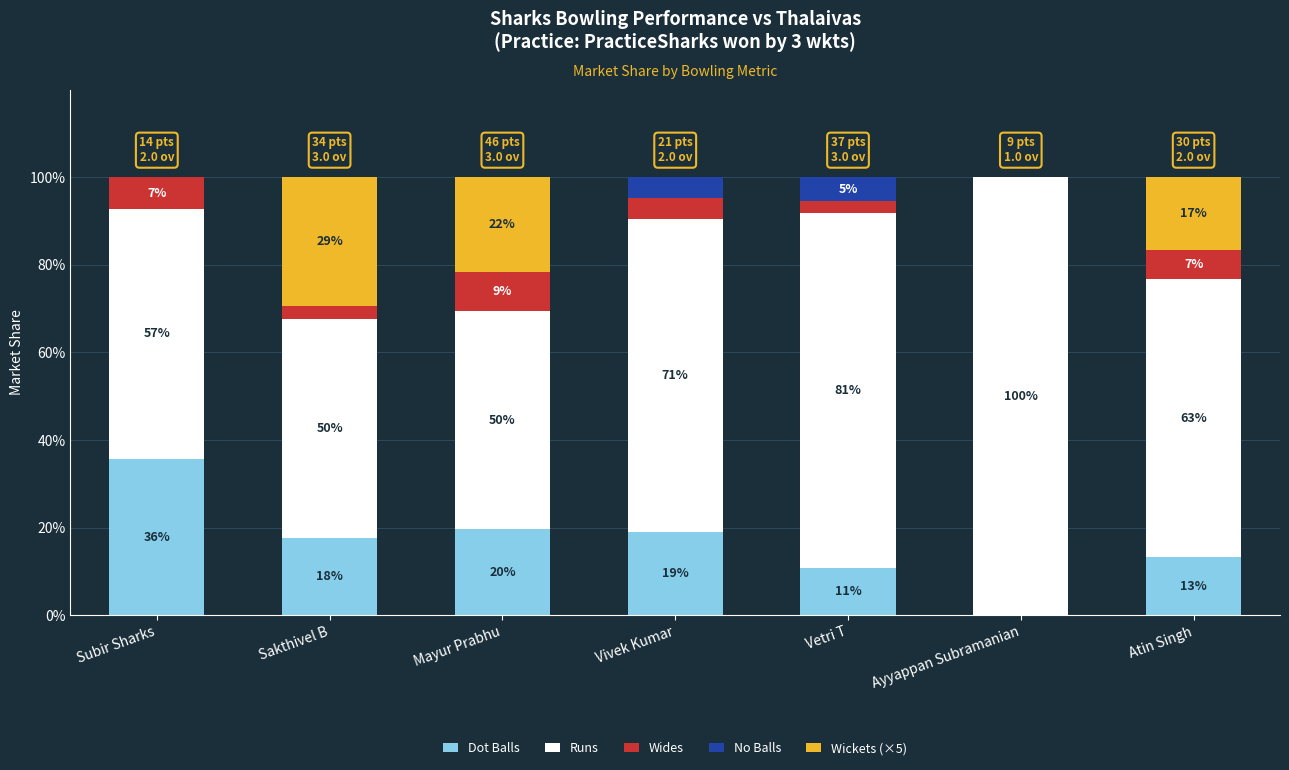

Does the chart contain stacked bars?

Yes